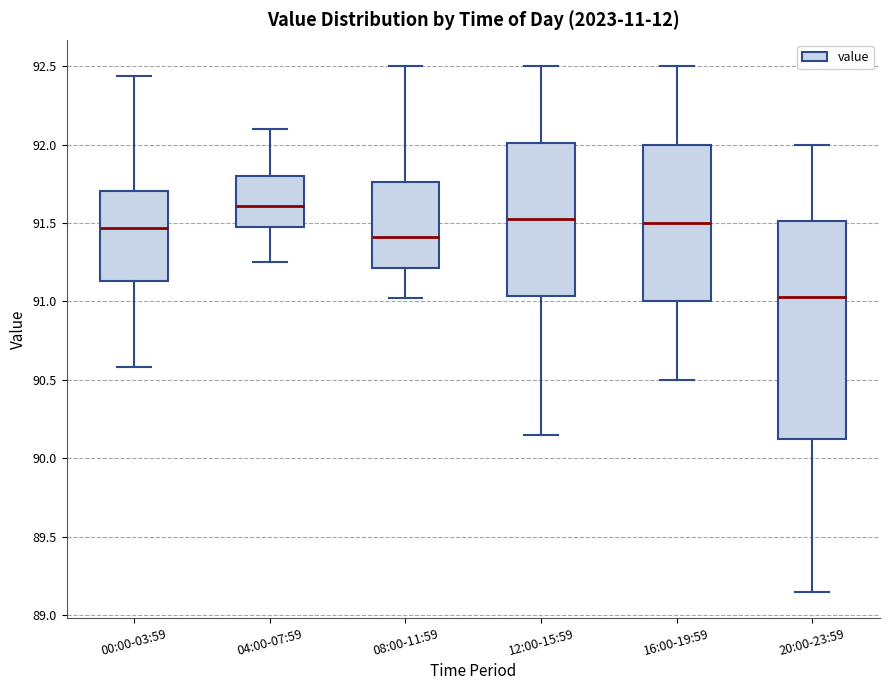

Where is the lower edge of the box for 00:00-03:59 on the y-axis? The values are not printed on the chart, so give them approximately, as read against the axis.

91.15